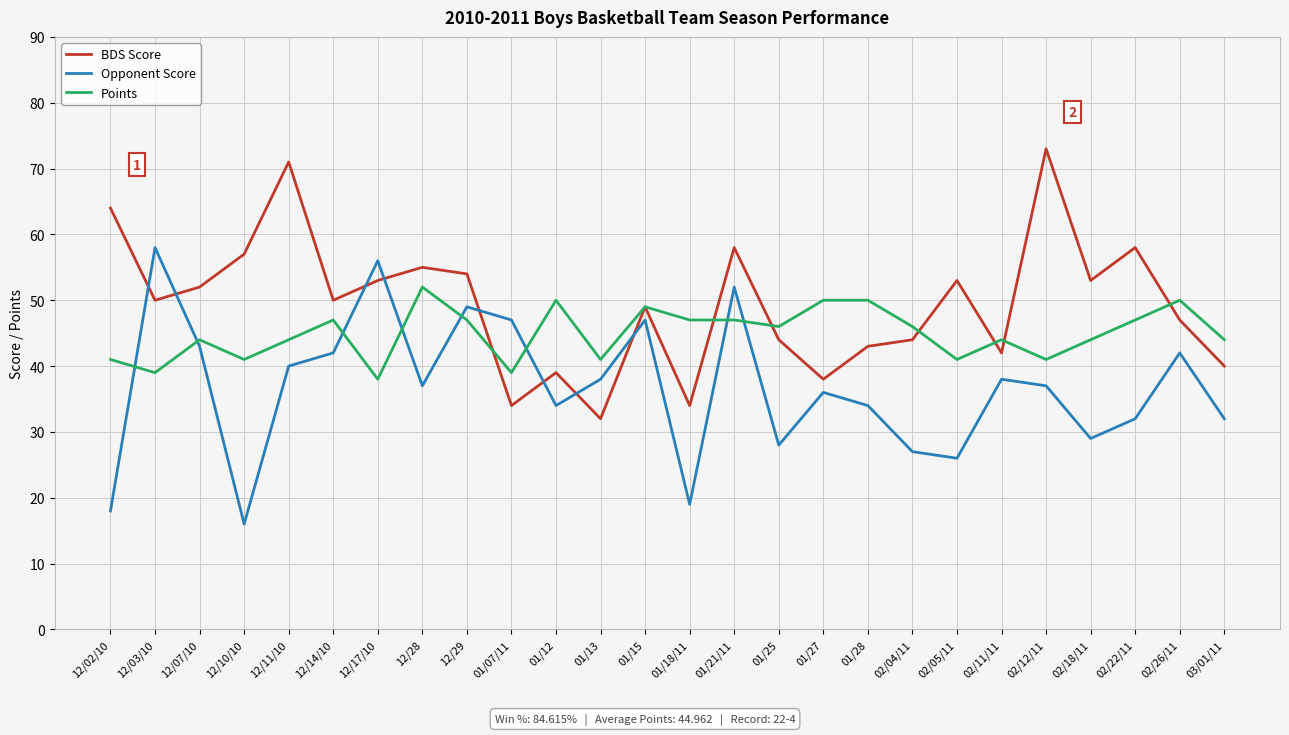

Is the value of Opponent Score at 02/22/11 greater than the value of Points at 02/22/11?

No